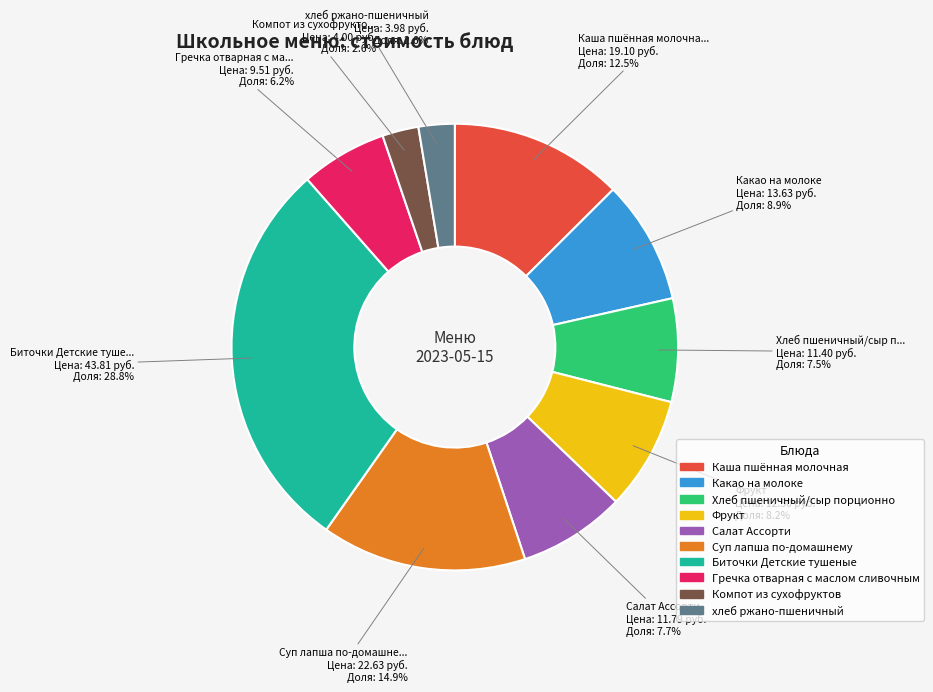

What is the ratio of the value at хлеб ржано-пшеничный to the value at Каша пшённая молочная?

0.2